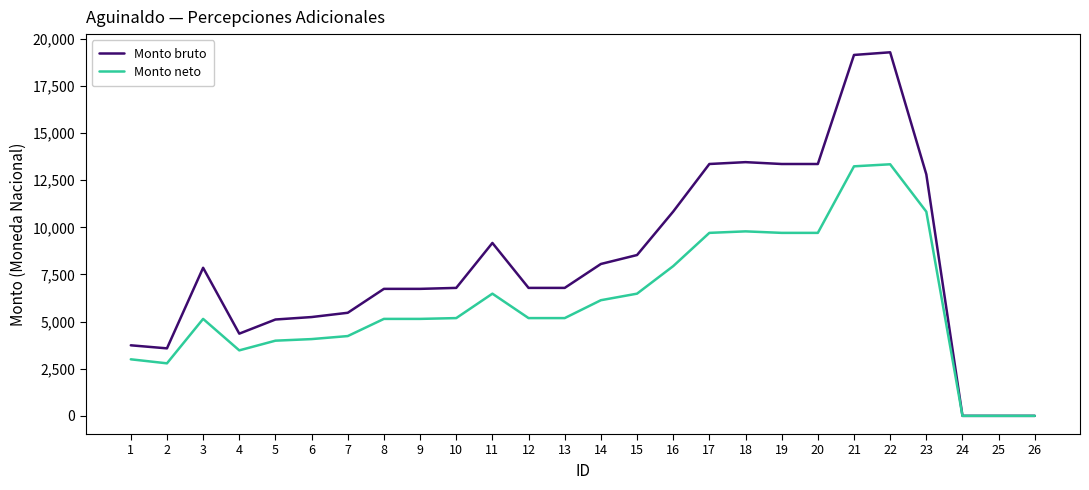

List the series in order of their overall mean, highest first.

Monto bruto, Monto neto